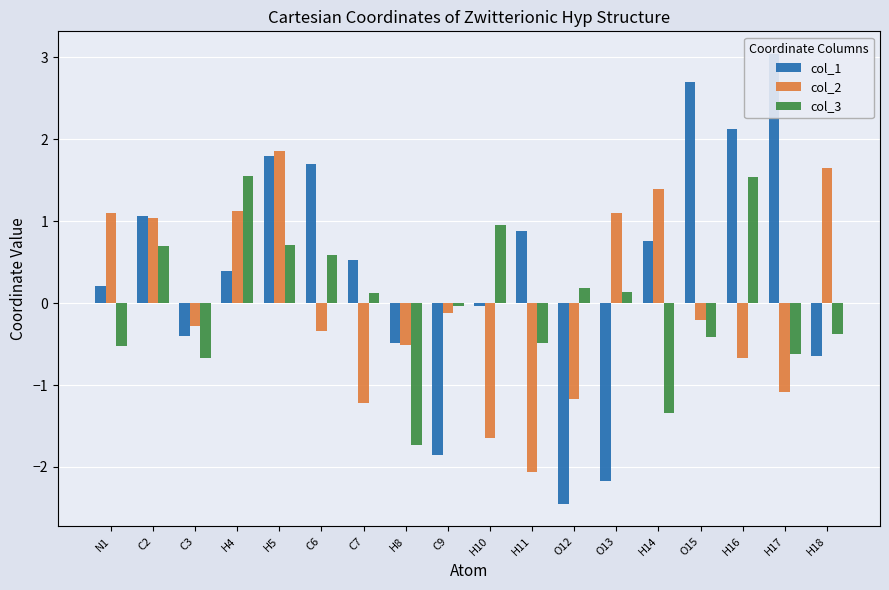

What are all the series names shown in the legend?

col_1, col_2, col_3